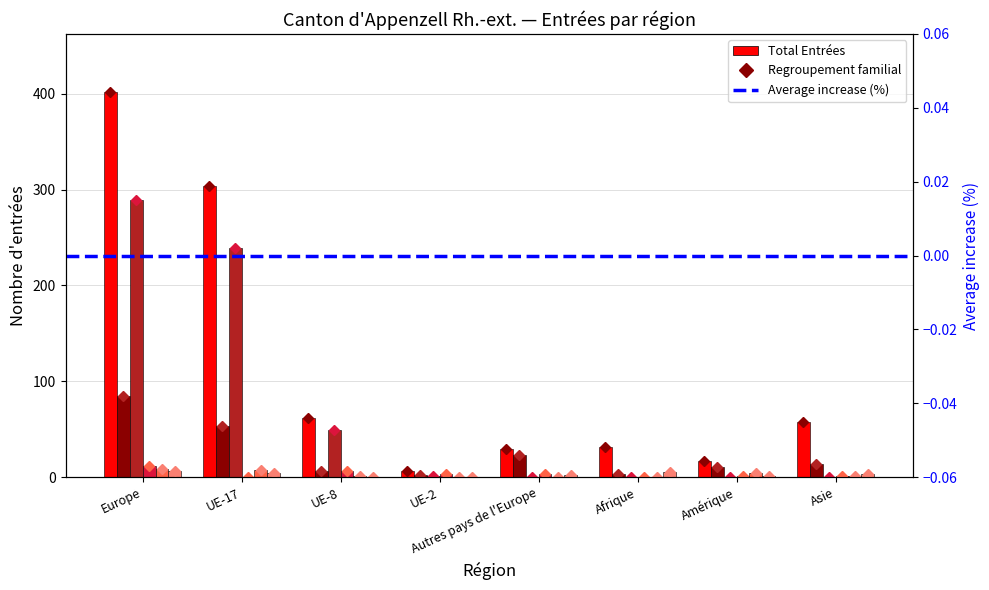

What position from the right is UE-8?

6